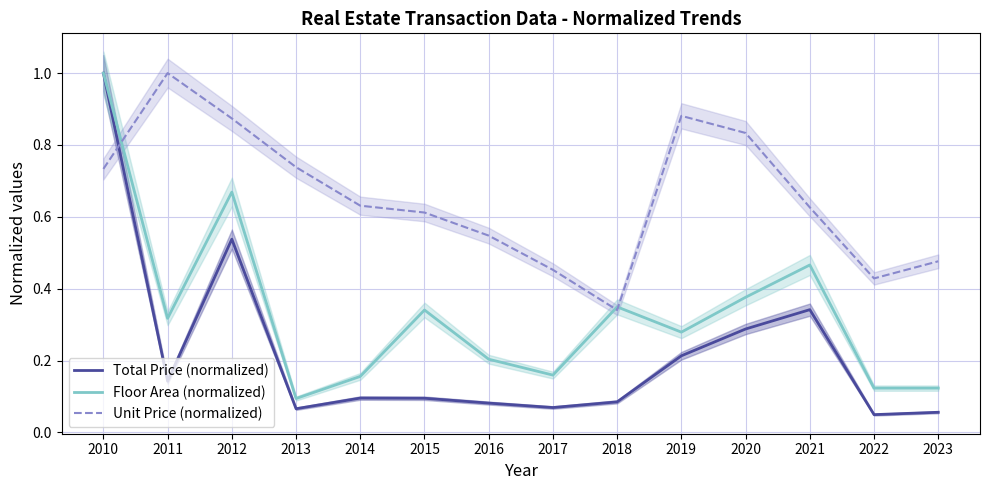

Where is Floor Area (normalized) nearest to the value 0?

2013